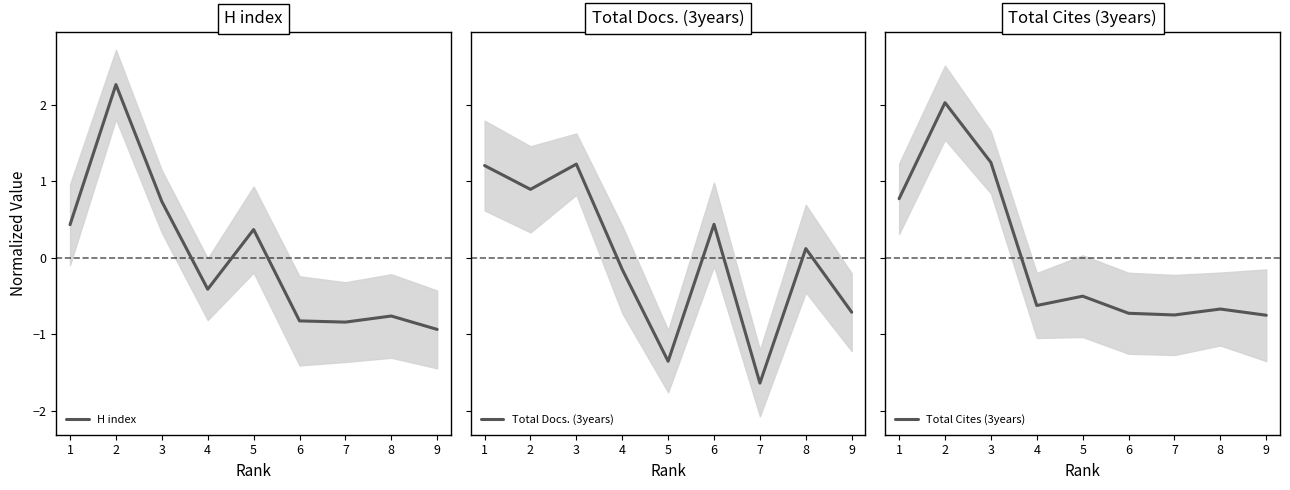

True or false: H index has more than 2 points higher than both neighbors.

True